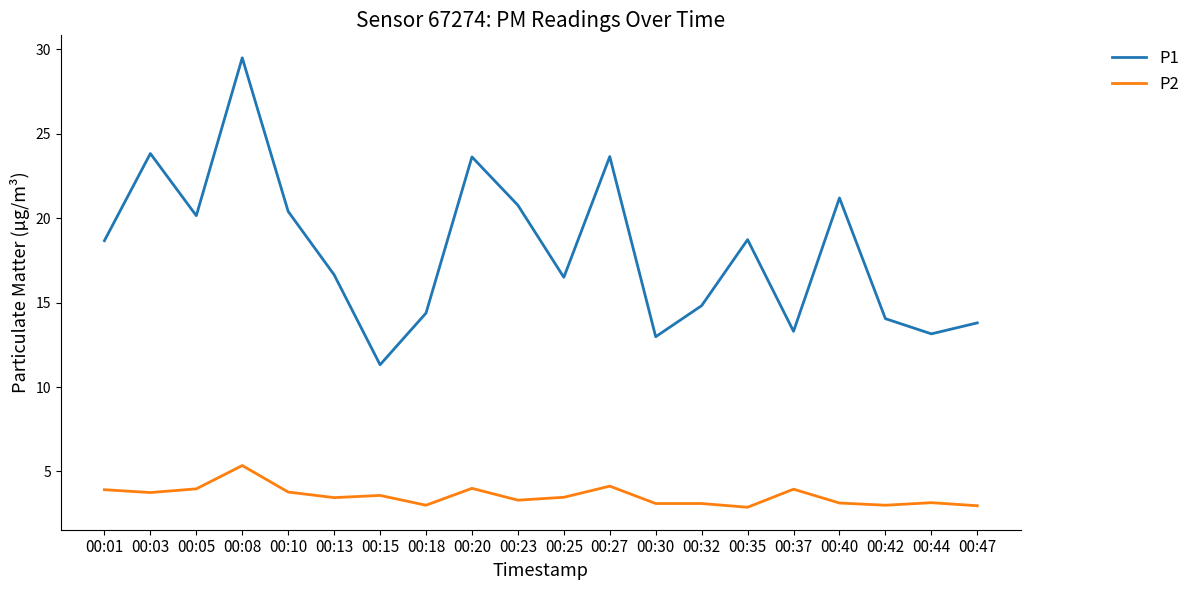

What is the spread (max minus min) of values at 00:23?

17.5